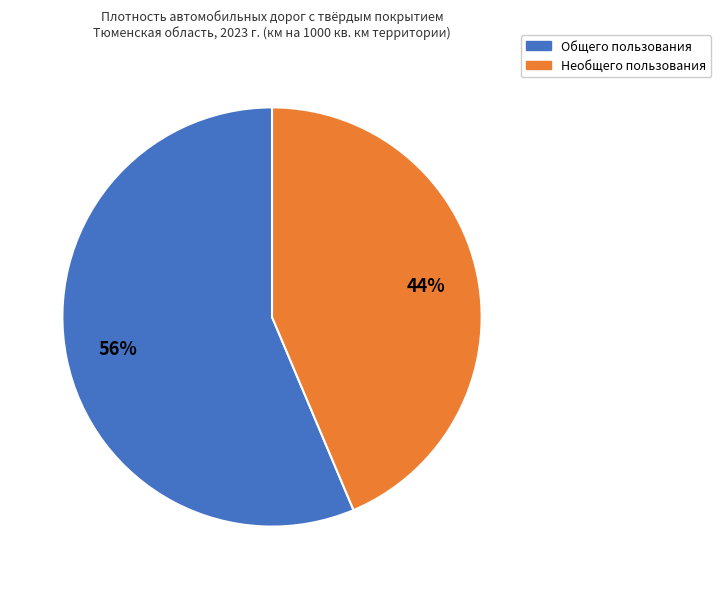

Count the number of slices in the pie.

2